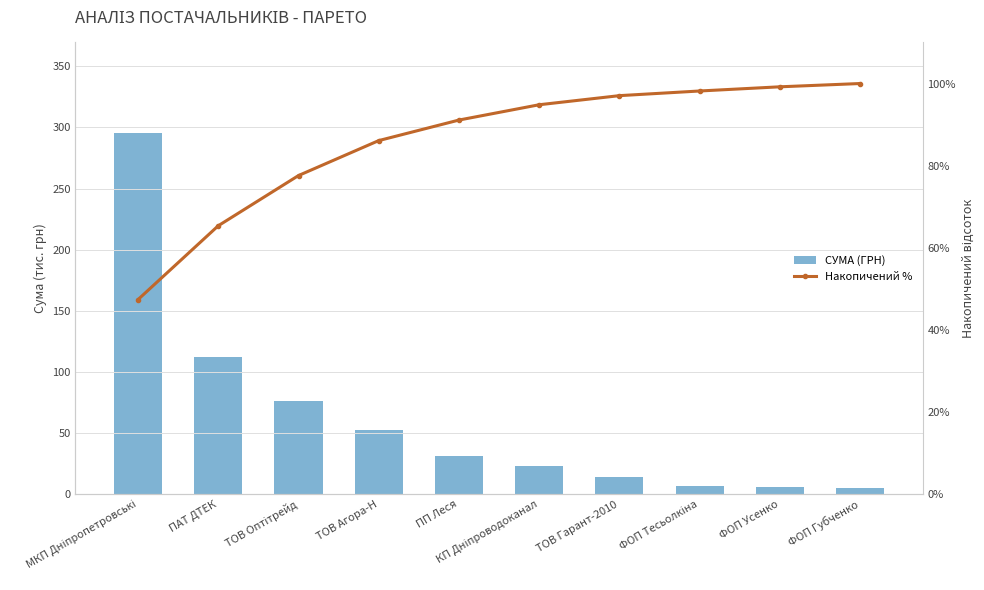

What is the sum of the СУМА (ГРН) values at ФОП Усенко and ТОВ Агора-Н?

59.4